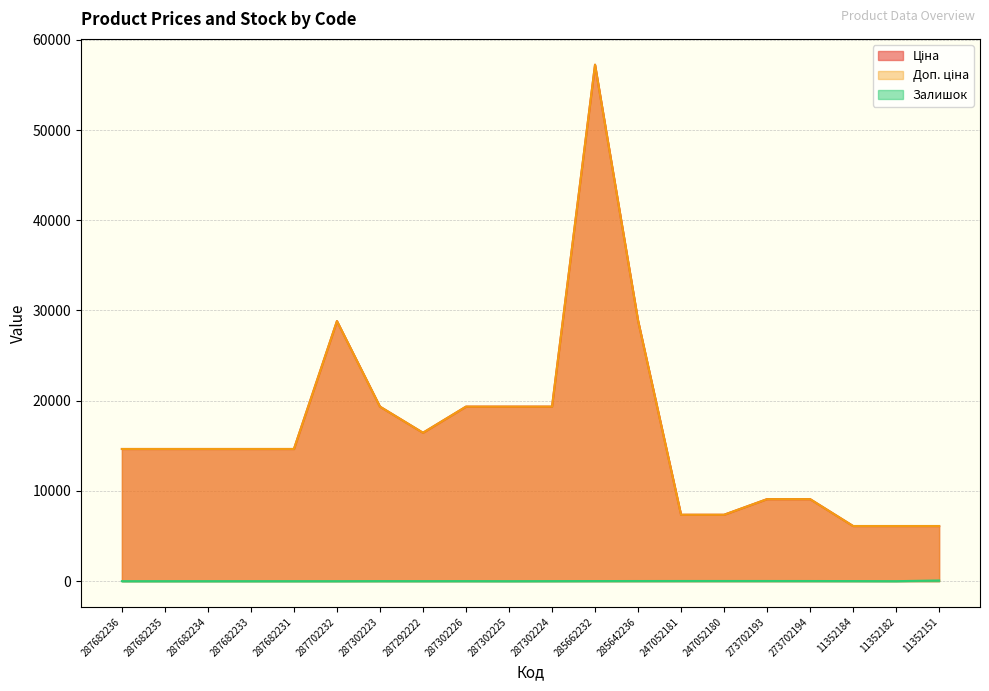

What is the total value across all series at 287682233?

29299.2